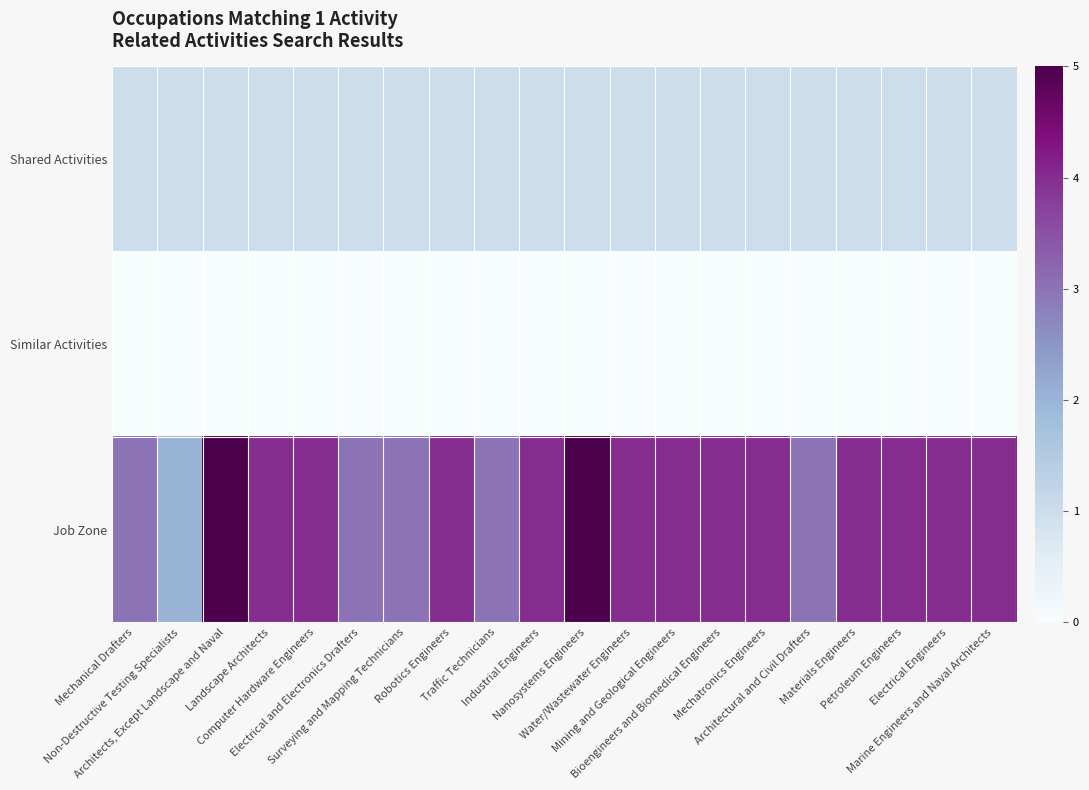

Reading right to left, list all the values displayed in this chart.

Shared Activities: Marine Engineers and Naval Architects=1	Electrical Engineers=1	Petroleum Engineers=1	Materials Engineers=1	Architectural and Civil Drafters=1	Mechatronics Engineers=1	Bioengineers and Biomedical Engineers=1	Mining and Geological Engineers=1	Water/Wastewater Engineers=1	Nanosystems Engineers=1	Industrial Engineers=1	Traffic Technicians=1	Robotics Engineers=1	Surveying and Mapping Technicians=1	Electrical and Electronics Drafters=1	Computer Hardware Engineers=1	Landscape Architects=1	Architects, Except Landscape and Naval=1	Non-Destructive Testing Specialists=1	Mechanical Drafters=1
Similar Activities: Marine Engineers and Naval Architects=0	Electrical Engineers=0	Petroleum Engineers=0	Materials Engineers=0	Architectural and Civil Drafters=0	Mechatronics Engineers=0	Bioengineers and Biomedical Engineers=0	Mining and Geological Engineers=0	Water/Wastewater Engineers=0	Nanosystems Engineers=0	Industrial Engineers=0	Traffic Technicians=0	Robotics Engineers=0	Surveying and Mapping Technicians=0	Electrical and Electronics Drafters=0	Computer Hardware Engineers=0	Landscape Architects=0	Architects, Except Landscape and Naval=0	Non-Destructive Testing Specialists=0	Mechanical Drafters=0
Job Zone: Marine Engineers and Naval Architects=4	Electrical Engineers=4	Petroleum Engineers=4	Materials Engineers=4	Architectural and Civil Drafters=3	Mechatronics Engineers=4	Bioengineers and Biomedical Engineers=4	Mining and Geological Engineers=4	Water/Wastewater Engineers=4	Nanosystems Engineers=5	Industrial Engineers=4	Traffic Technicians=3	Robotics Engineers=4	Surveying and Mapping Technicians=3	Electrical and Electronics Drafters=3	Computer Hardware Engineers=4	Landscape Architects=4	Architects, Except Landscape and Naval=5	Non-Destructive Testing Specialists=2	Mechanical Drafters=3